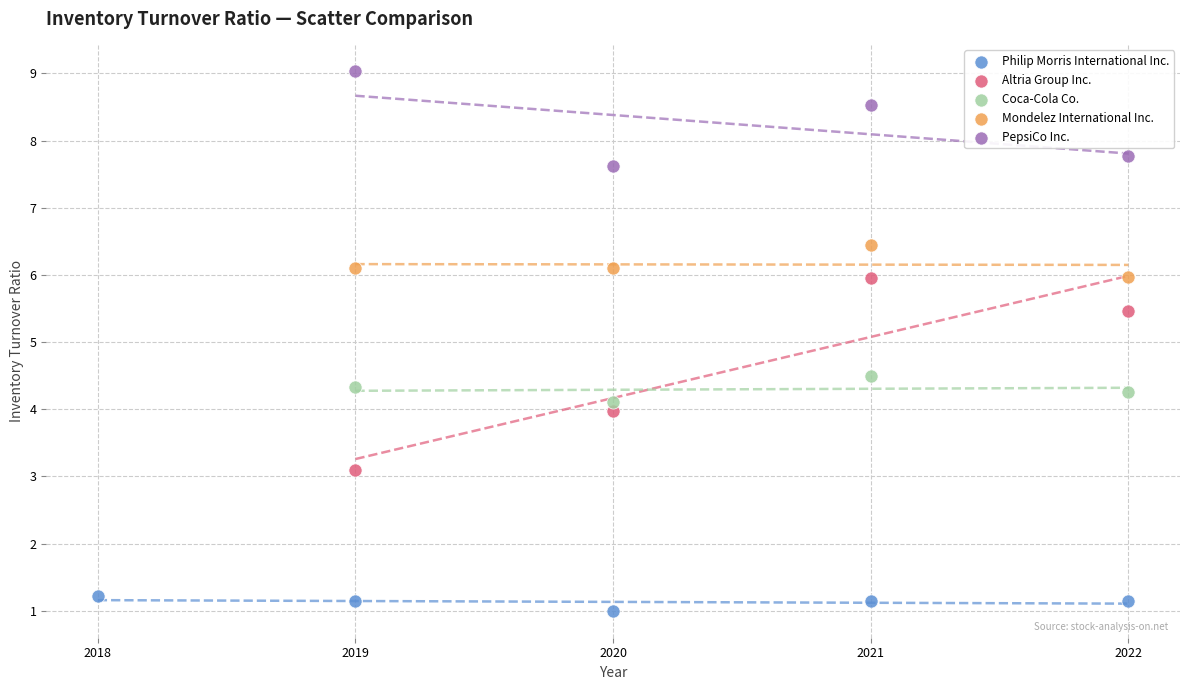

Which series contains the lowest Y value?

Philip Morris International Inc.